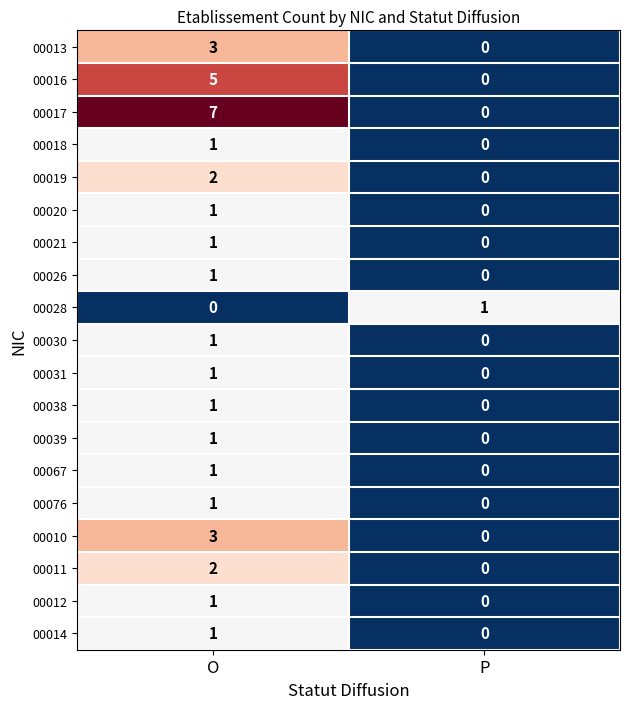

Where is 00010 nearest to the value 1?

P